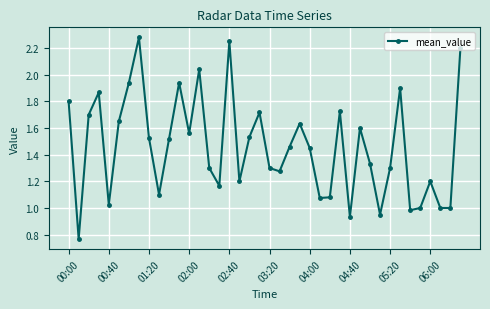

How many interior local peaks (higher than both neighbors) does the data have?

11